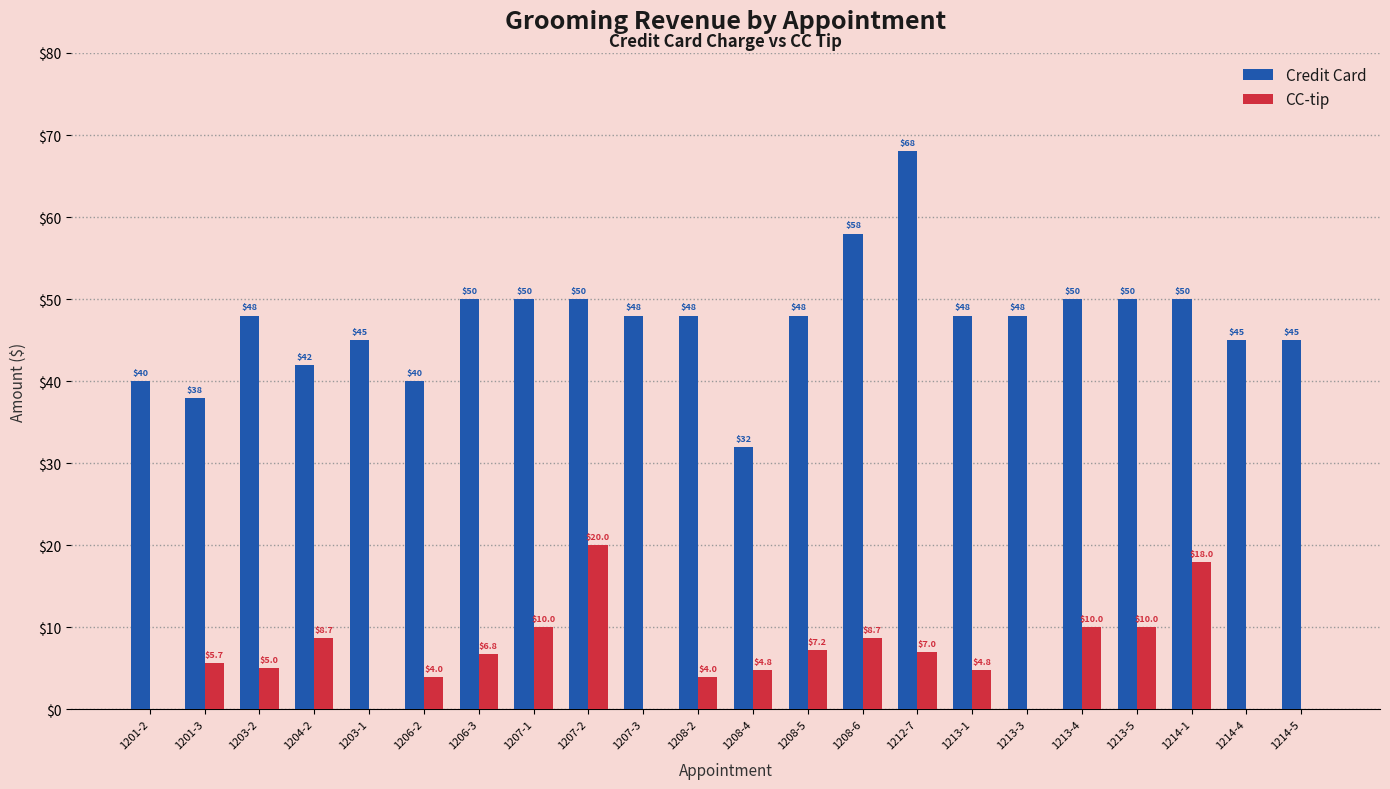

How many groups of bars are there?

22